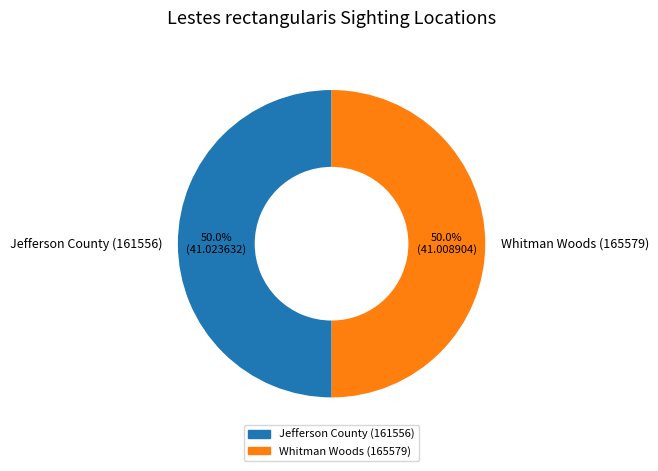

To the nearest percent, what percentage of the pie is Jefferson County (161556)?

50%